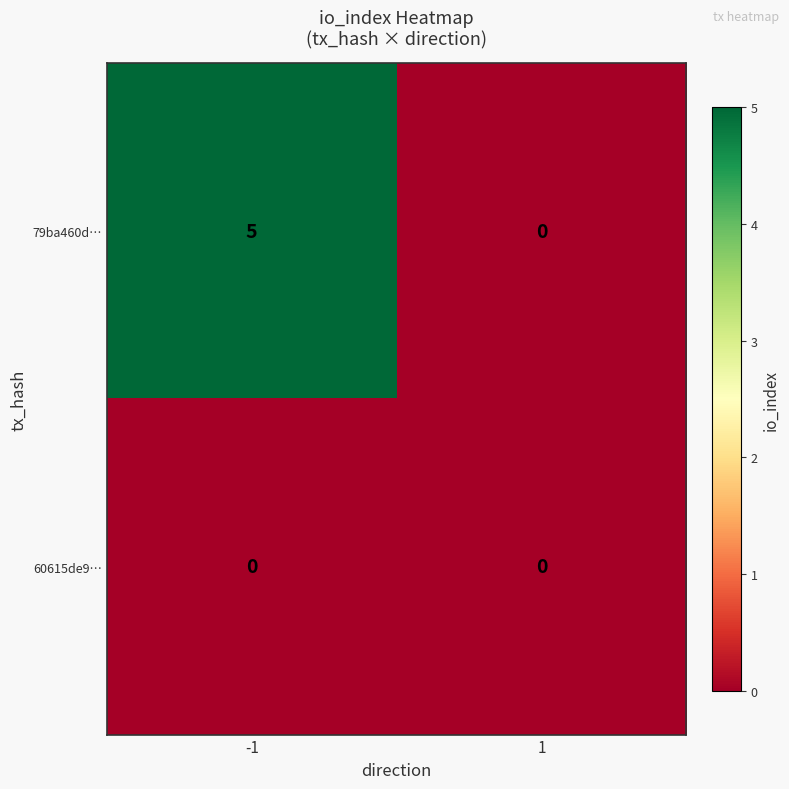

Which series changed the most between -1 and 1?

79ba460d…